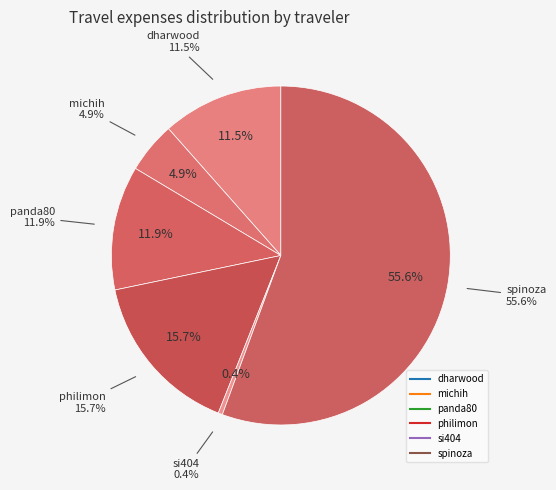

Combined, do dharwood and spinoza account for over 50%?

Yes